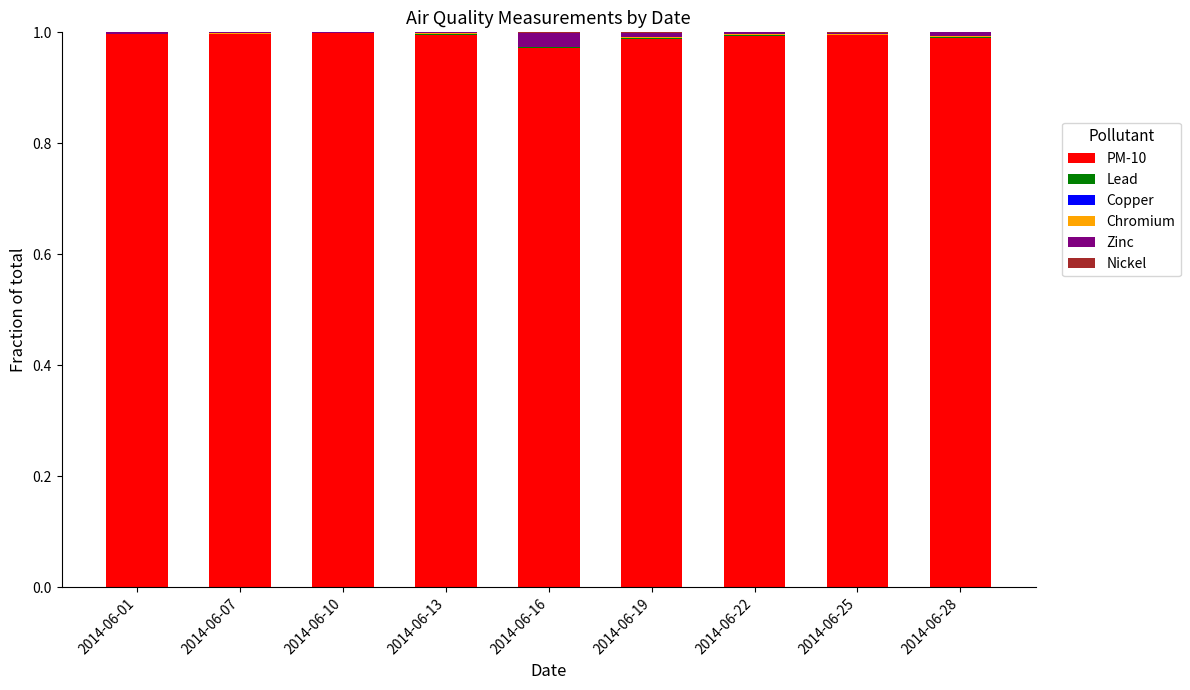

The value of PM-10 at 2014-06-28 is 1.0. True or false?

True